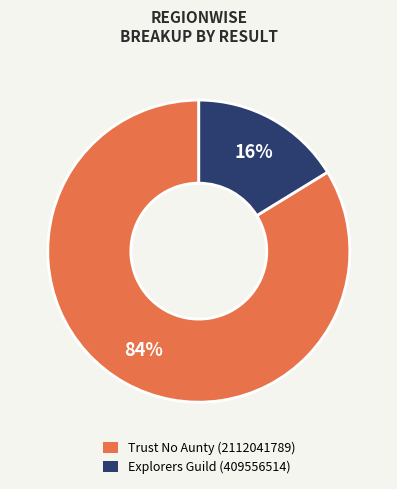

Between Explorers Guild (409556514) and Trust No Aunty (2112041789), which is larger?

Trust No Aunty (2112041789)